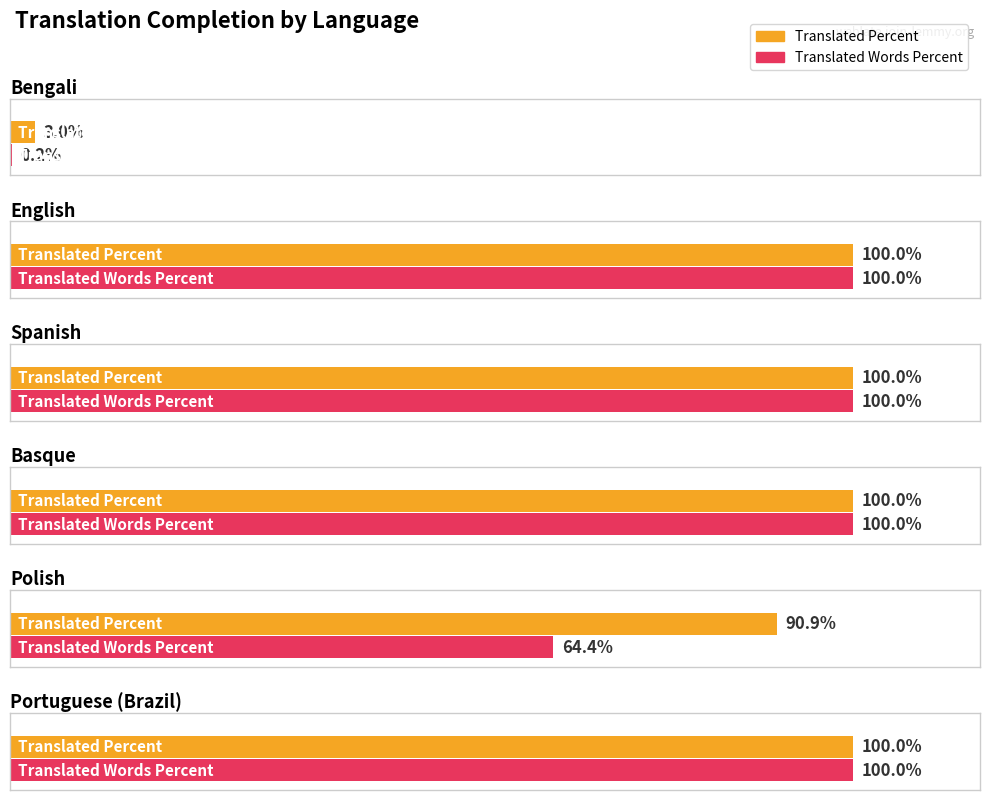

What is the total value across all series at Polish?

155.3